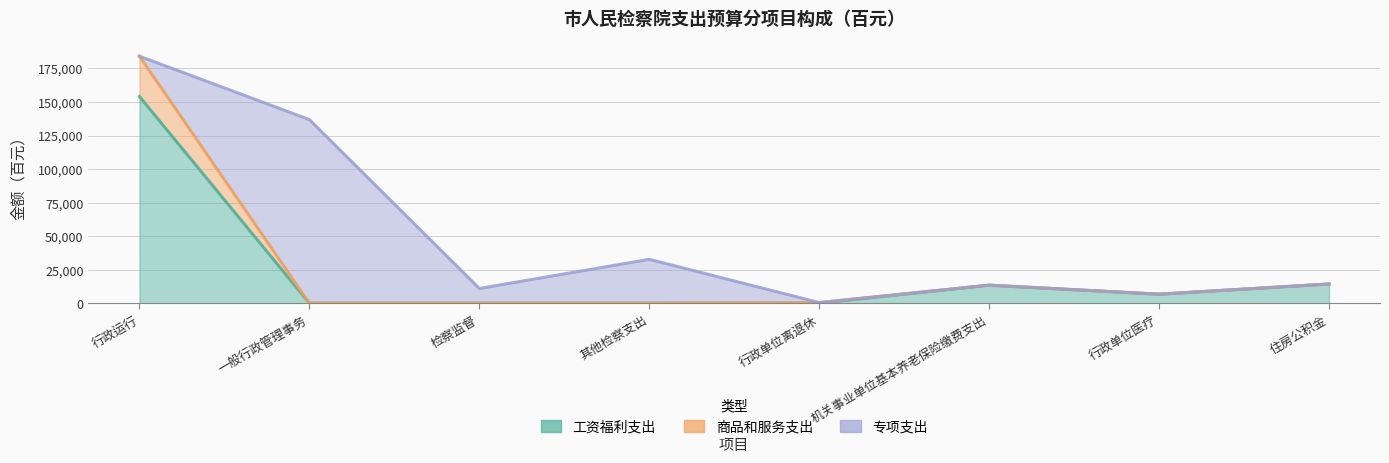

True or false: 工资福利支出 and 商品和服务支出 cross at least once.

False